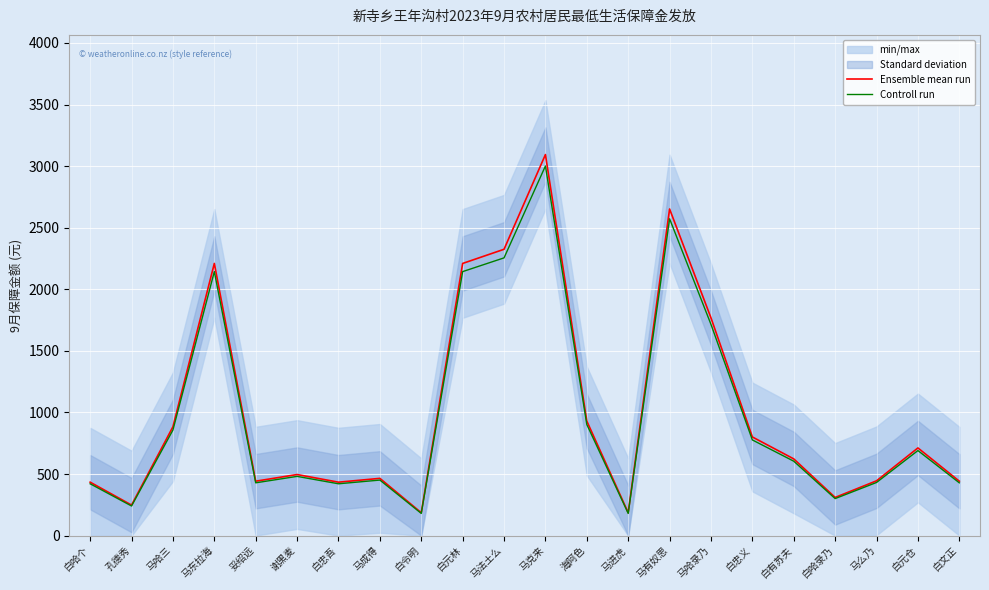

Reading left to right, what are all the values shown in this chart?

Ensemble mean run: 白哈个=434.0	孔德秀=248.0	马哈三=884.0	马东拉海=2210.0	妥绍远=442.0	谢黑麦=496.0	白忠吾=434.0	马成得=465.0	白令明=186.0	白元林=2210.0	马法土么=2325.0	马克来=3094.0	海阿色=930.0	马进虎=186.0	马有奴思=2652.0	马哈录乃=1768.0	白忠义=801.0	白有苏夫=623.0	白哈录乃=310.0	马么乃=445.0	白元仓=712.0	白文正=442.0
Controll run: 白哈个=421.0	孔德秀=240.6	马哈三=857.5	马东拉海=2143.7	妥绍远=428.7	谢黑麦=481.1	白忠吾=421.0	马成得=451.1	白令明=180.4	白元林=2143.7	马法土么=2255.2	马克来=3001.2	海阿色=902.1	马进虎=180.4	马有奴思=2572.4	马哈录乃=1715.0	白忠义=777.0	白有苏夫=604.3	白哈录乃=300.7	马么乃=431.6	白元仓=690.6	白文正=428.7